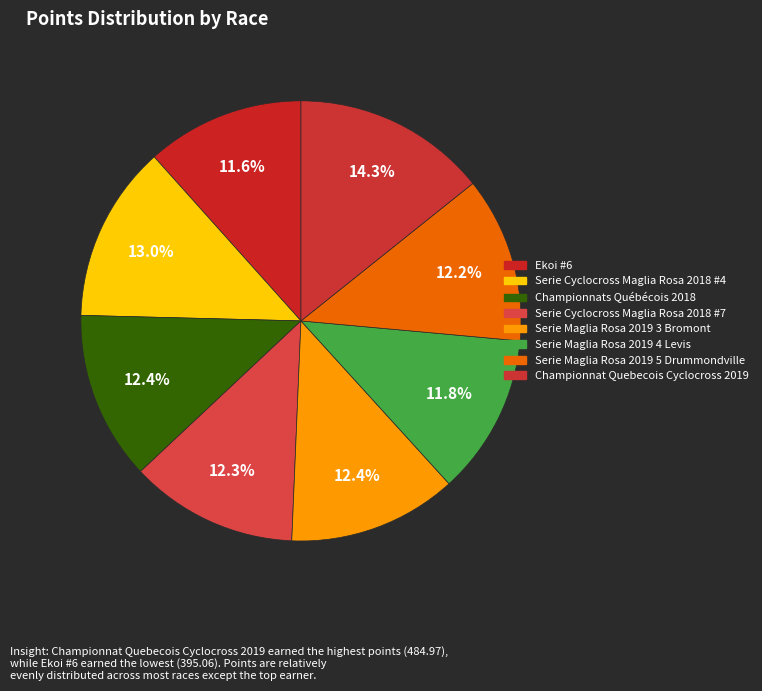

What percentage is the Serie Maglia Rosa 2019 4 Levis slice, to the nearest percent?

12%